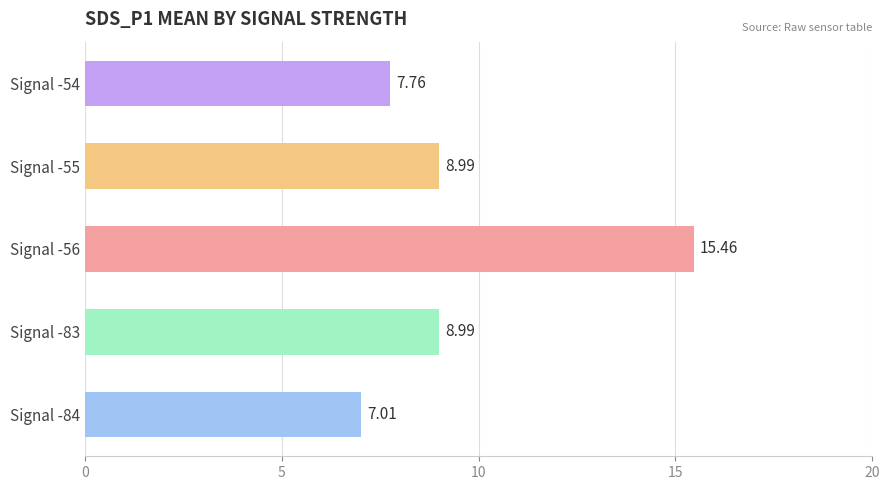

Which label corresponds to the largest value in the chart?

Signal -56